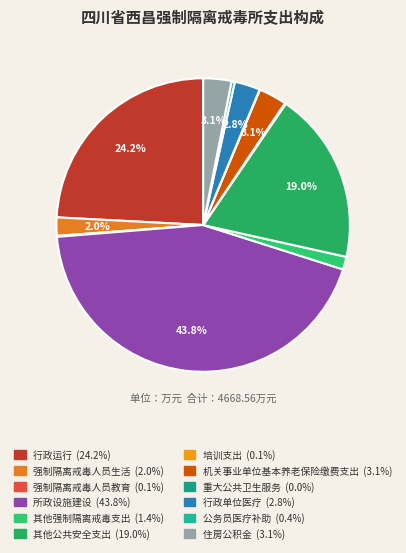

How many segments does this pie chart have?

12